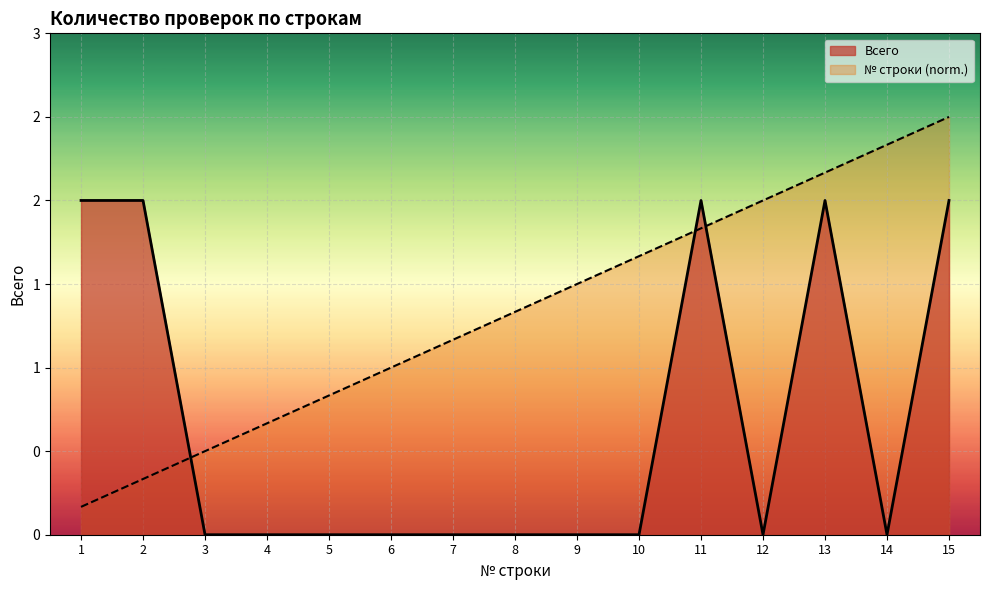

How many times do Всего and № строки cross each other?

3